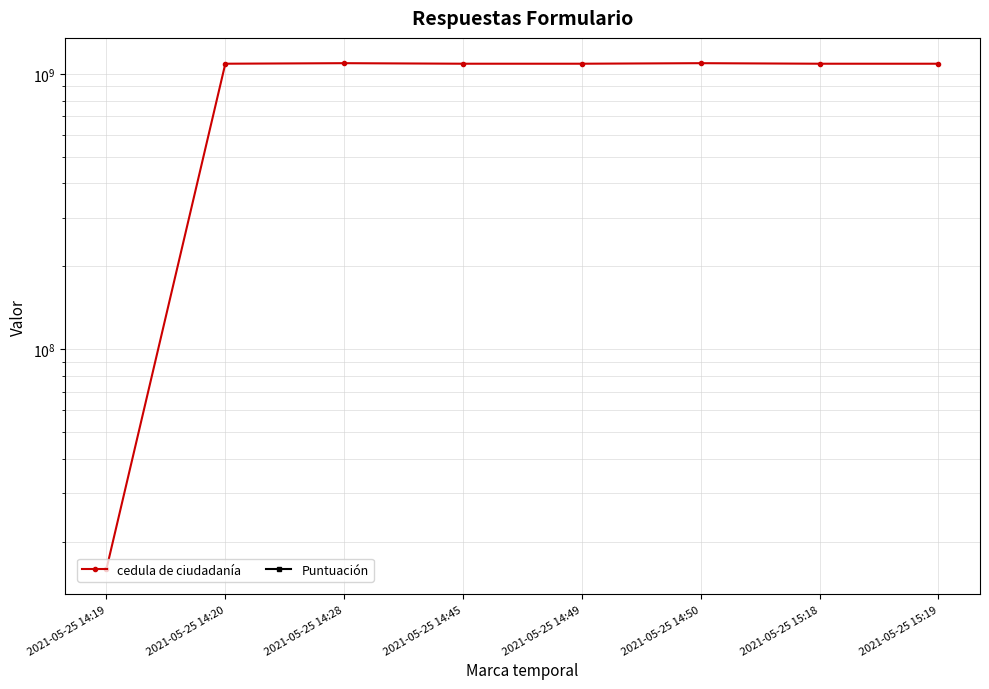

What is the label of the 4th point from the right?

2021-05-25 14:49